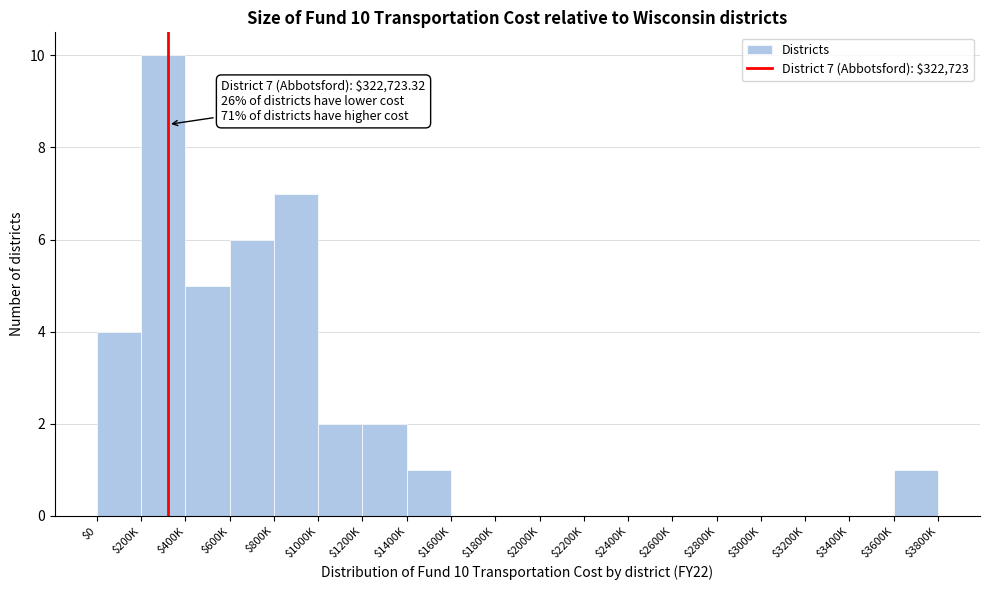

What is the greatest value displayed?

10